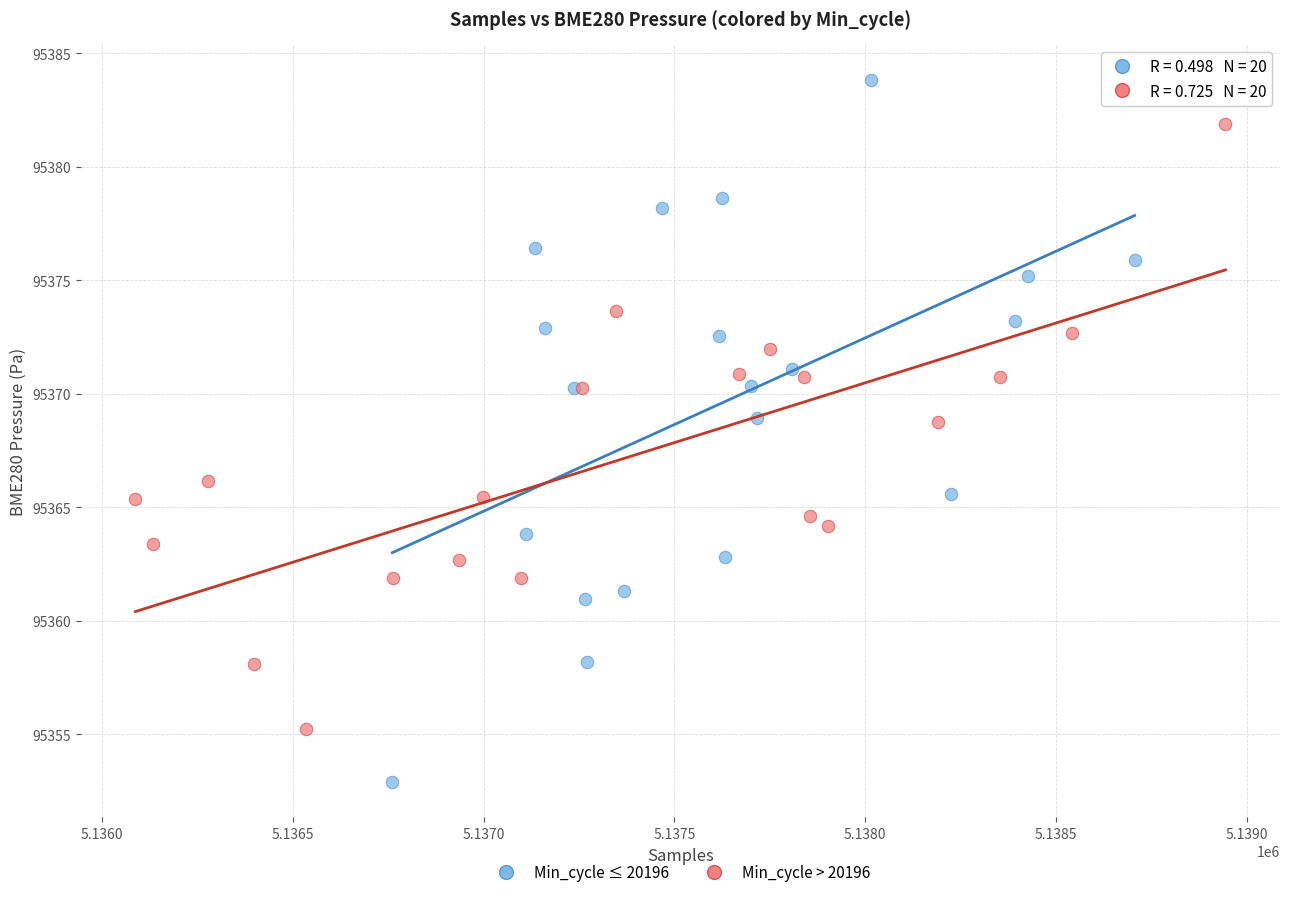

Which series contains the lowest Y value?

Min_cycle ≤ 20196